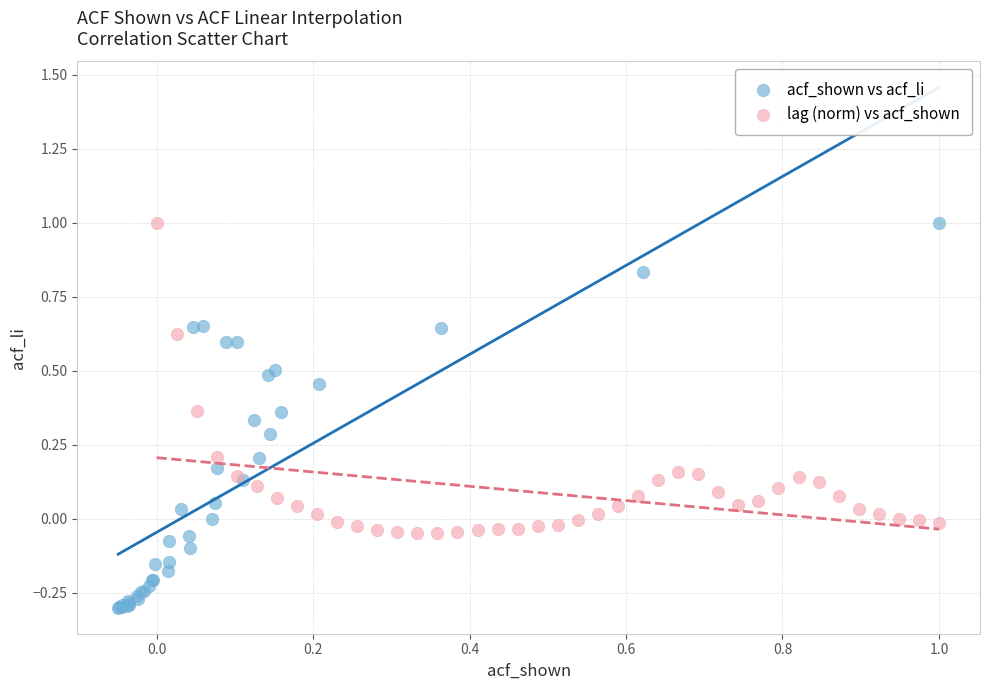

Which series has the widest spread of Y values?

acf_shown vs acf_li